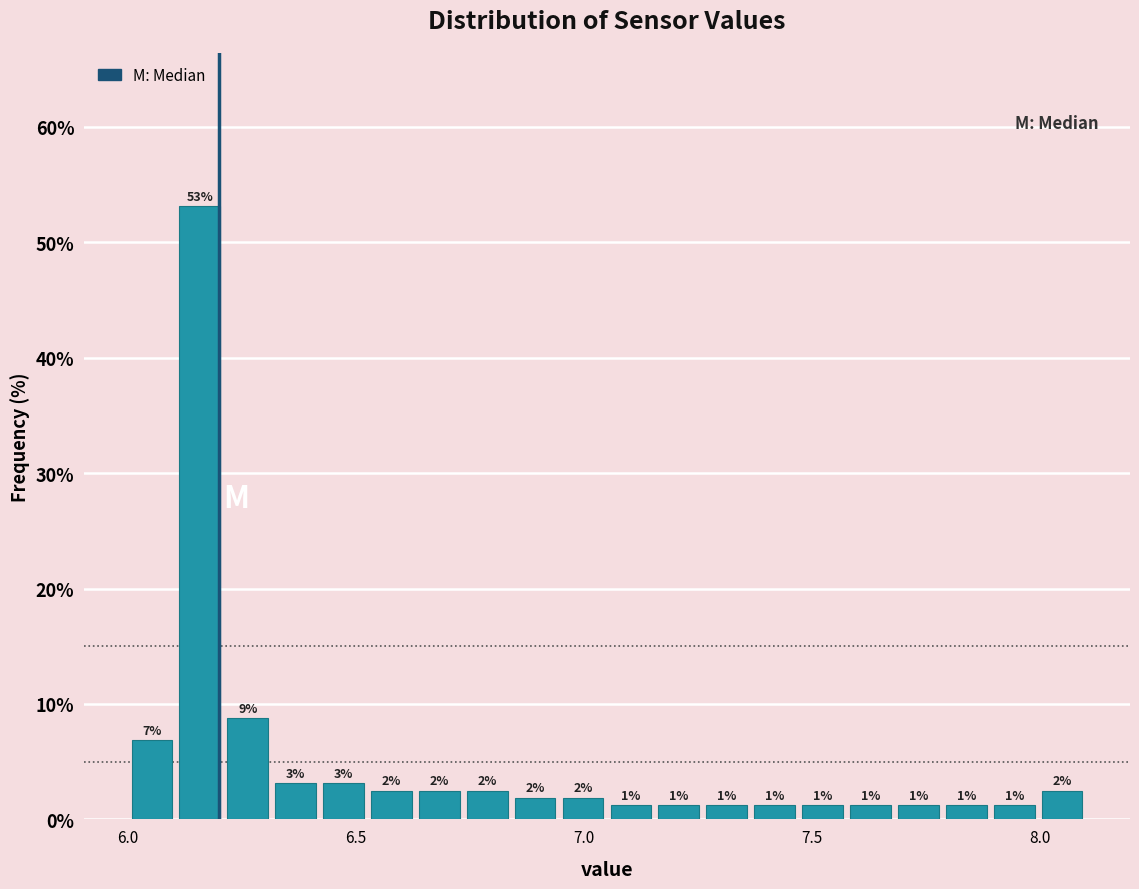

Around what value on the x-axis is the tallest bar? Give the approximate position of its centre, as read against the axis.

6.15